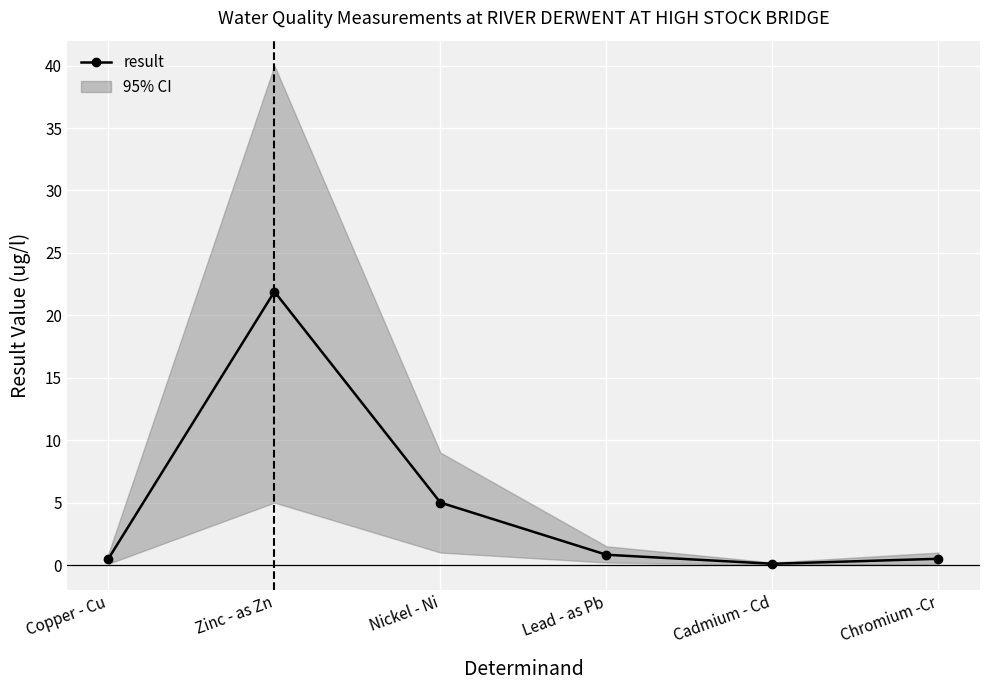

The value at Nickel - Ni is 5.0. True or false?

True